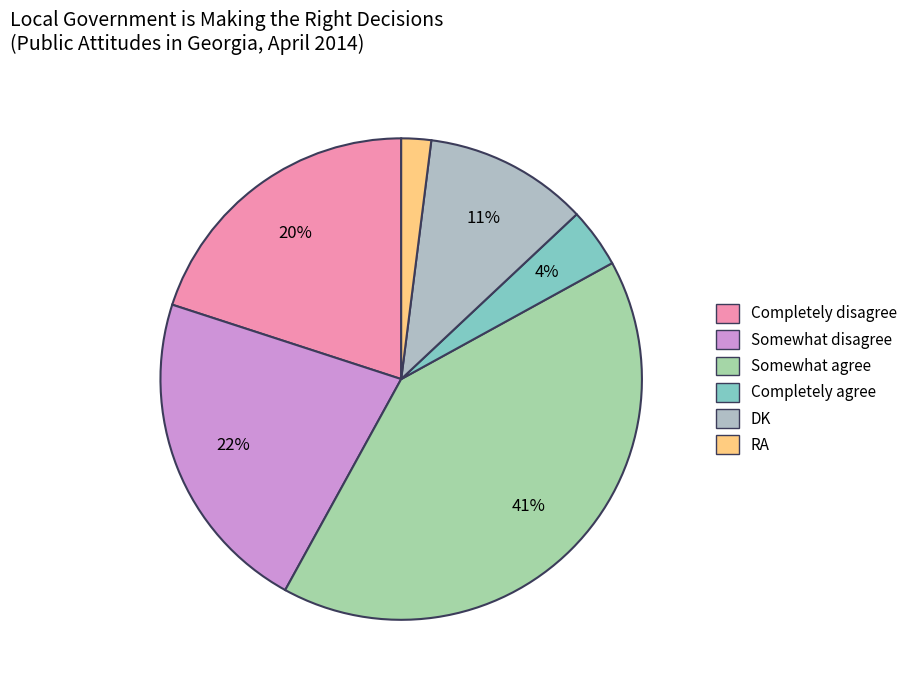

How many slices are in this pie chart?

6